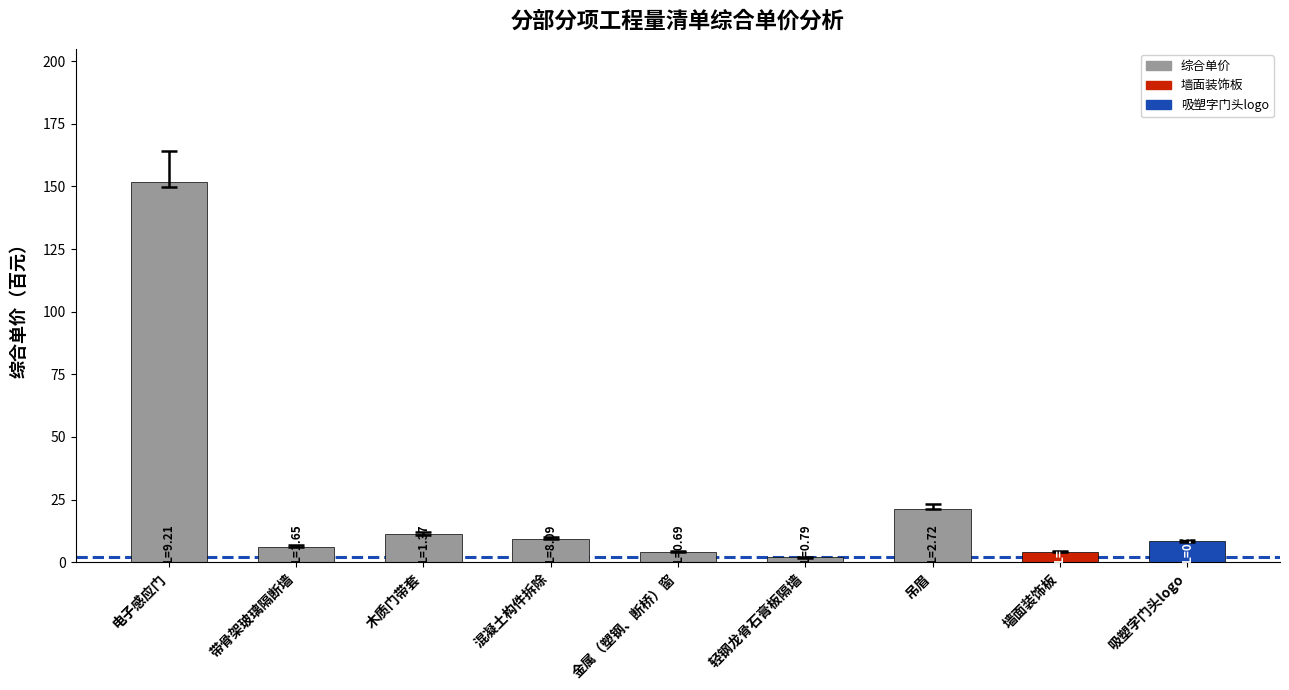

What is the sum of the values at 墙面装饰板 and 金属（塑钢、断桥）窗?

8.4